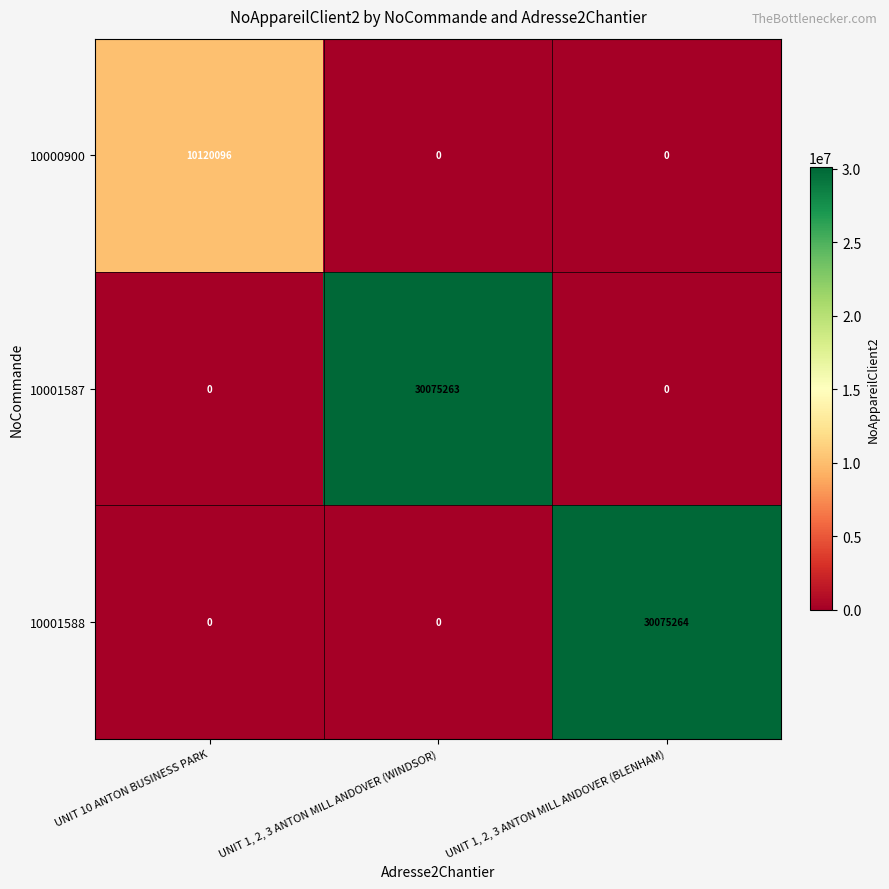

At which category is the sum across all series the highest?

UNIT 1, 2, 3 ANTON MILL ANDOVER (BLENHAM)